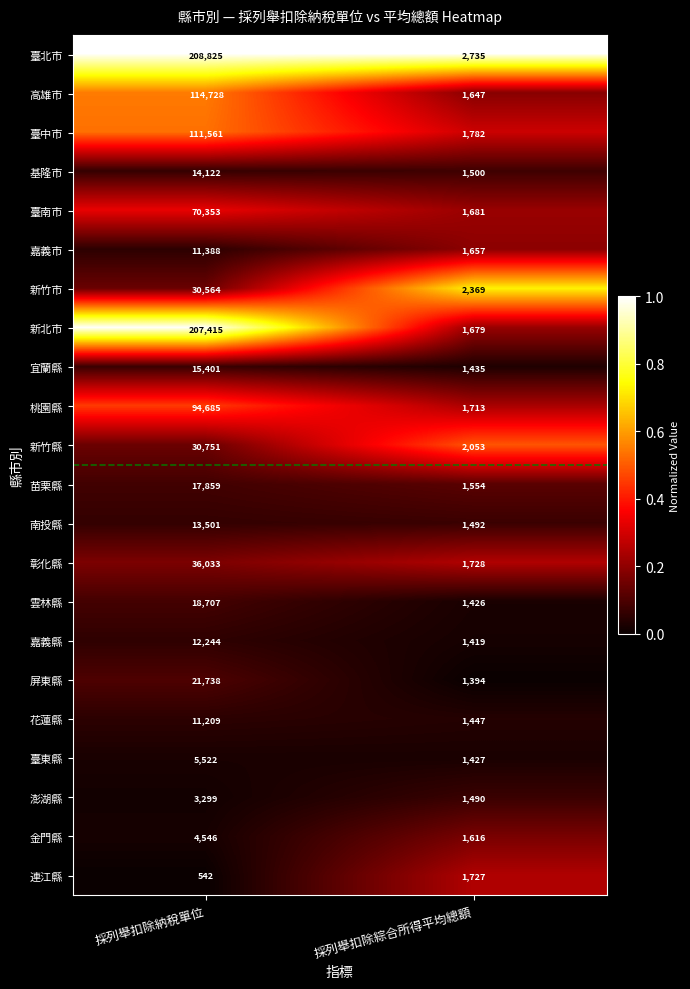

What is the total value across all series at 採列舉扣除綜合所得平均總額?

36971